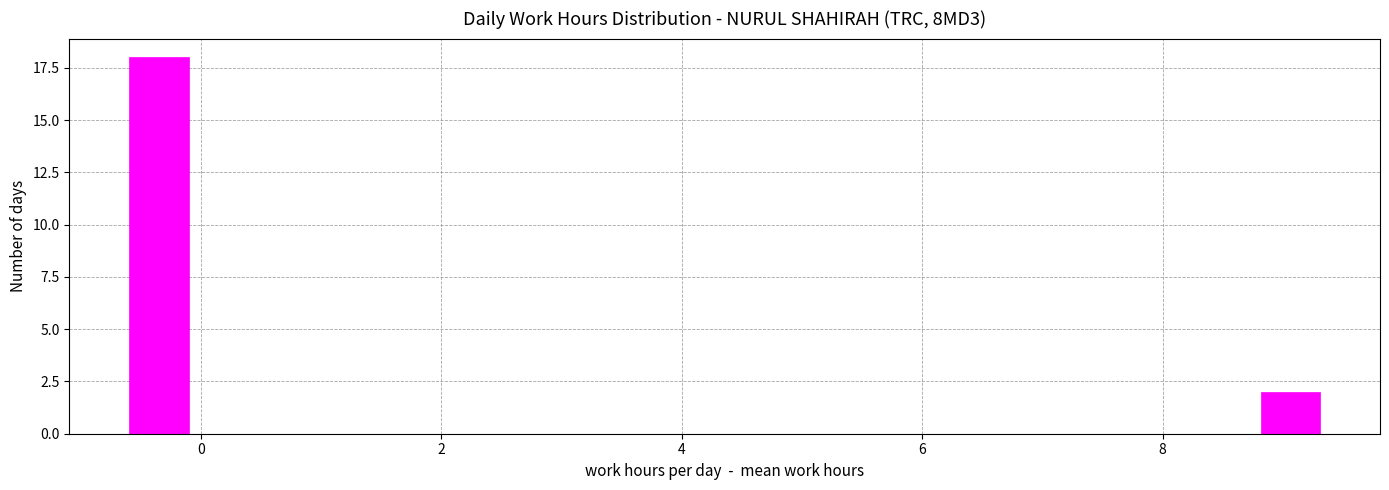

Read against the x-axis, roughly where is the centre of the tallest bar?

-0.4